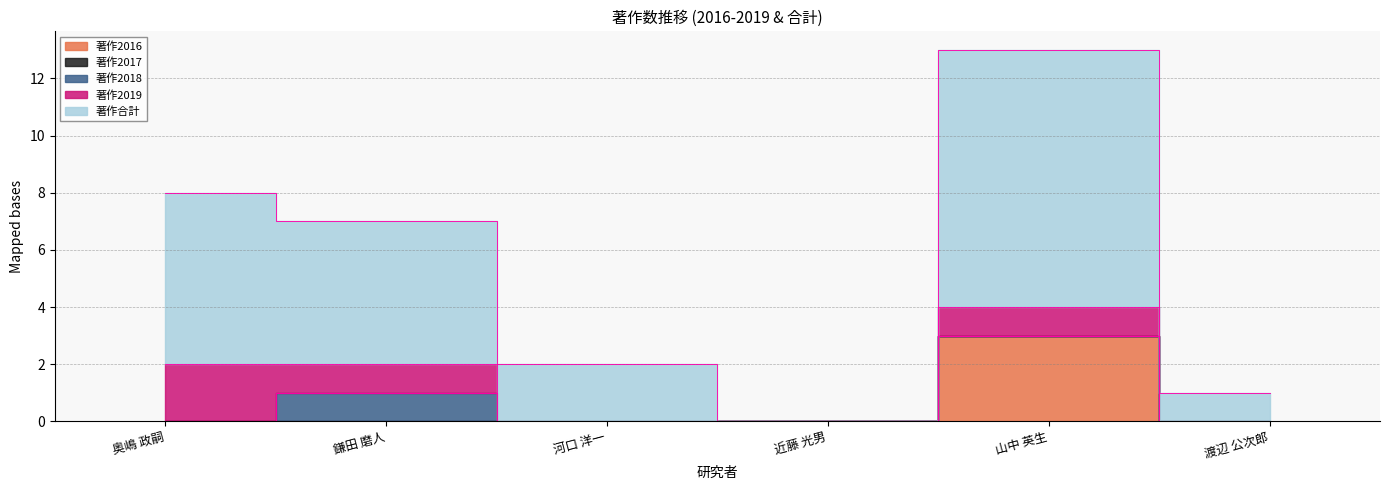

Rank the categories by 著作2016 value from highest to lowest.

山中 英生, 奥嶋 政嗣, 鎌田 磨人, 河口 洋一, 近藤 光男, 渡辺 公次郎